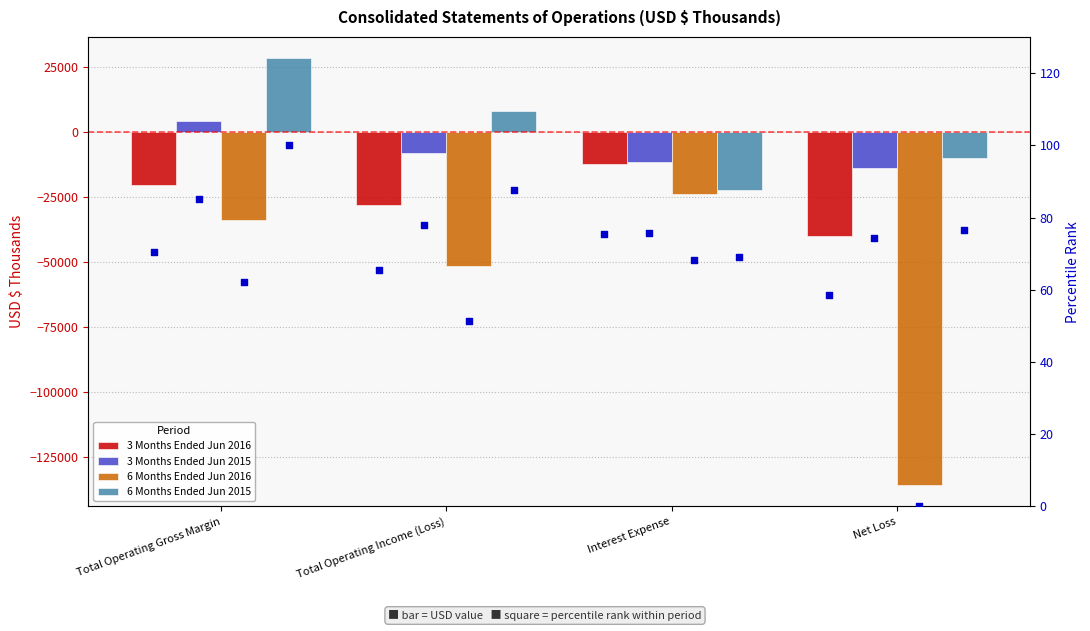

What is the total value across all series at Net Loss?

-199510.5